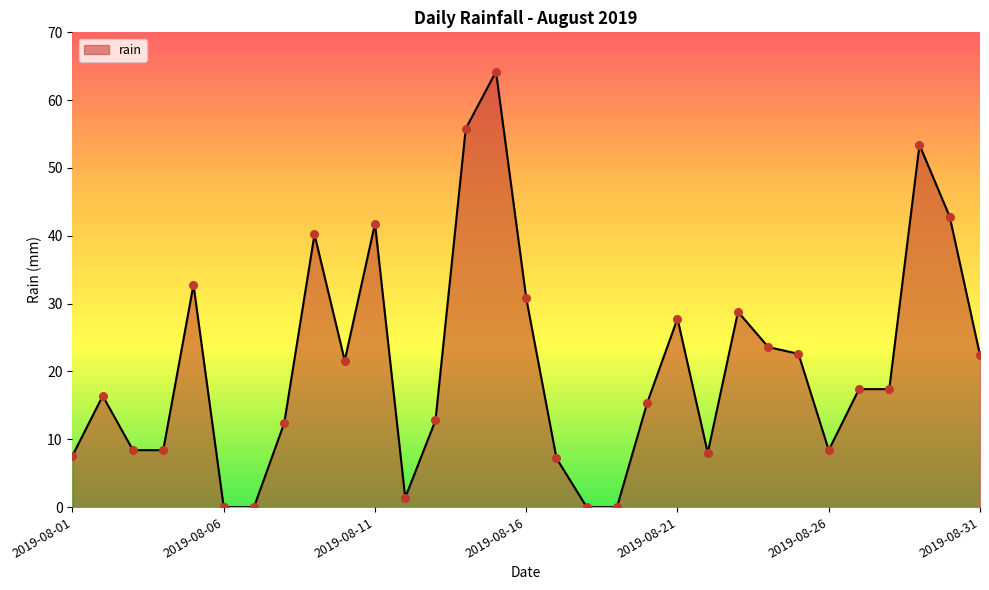

What is the difference between the maximum and minimum values?

64.2